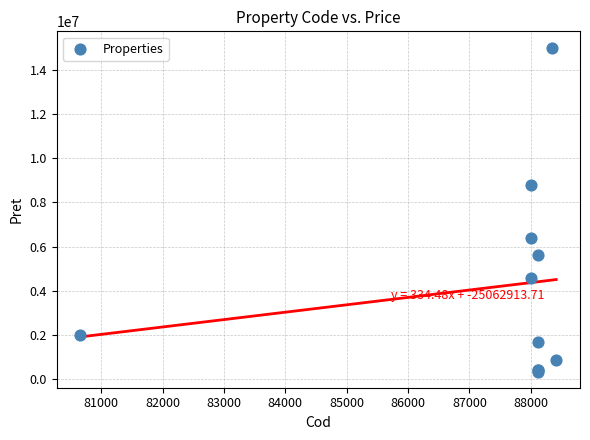

What Y value in the scatter plot is closest to 7675700?

8795600.0